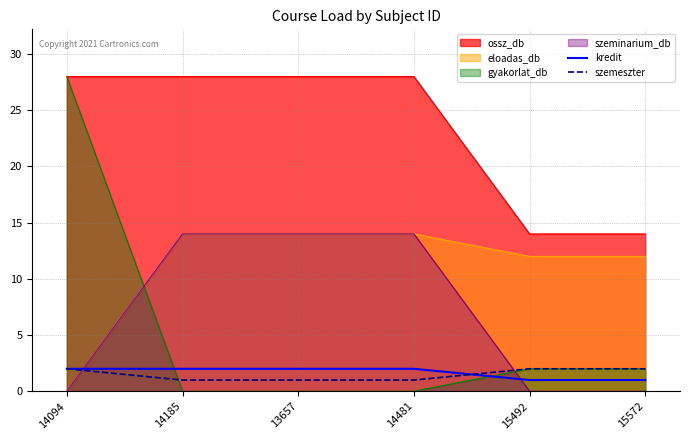

What is the value of the kredit point at the 2nd from the left?

2